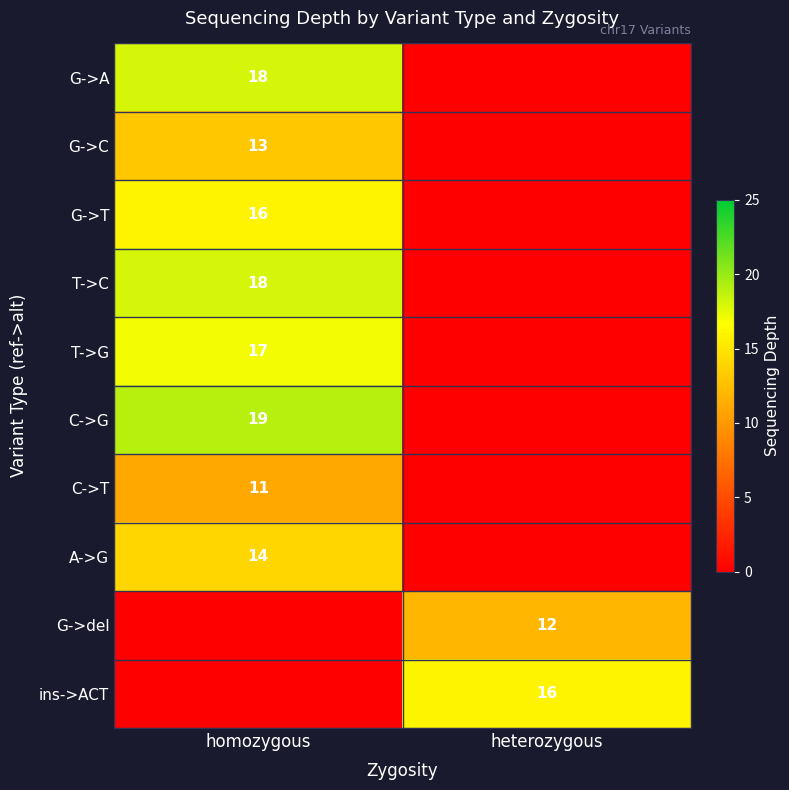

Is it true that T->G equals 23 at homozygous?

False